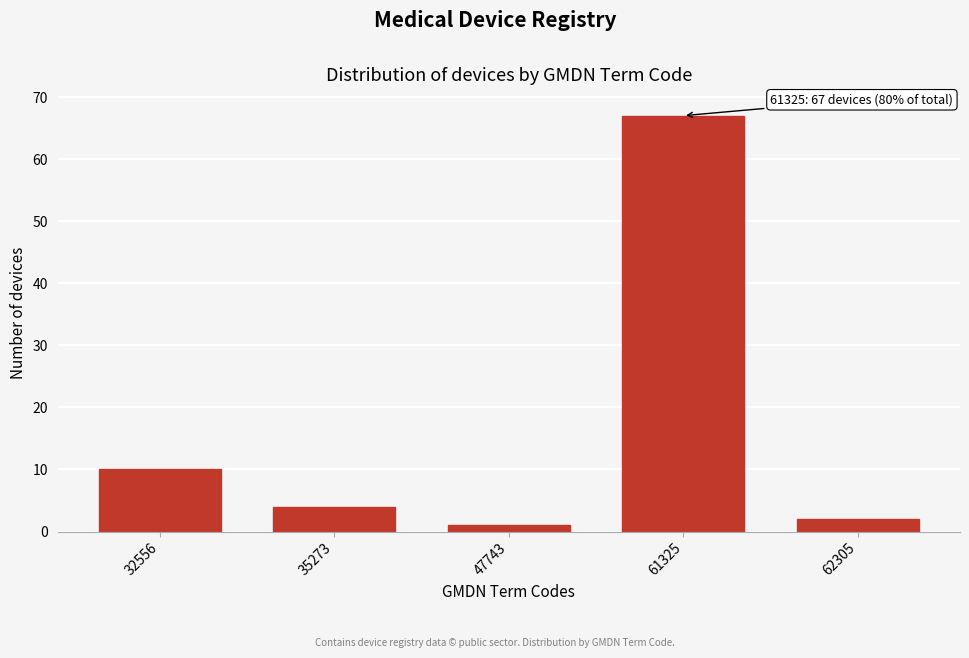

Reading right to left, list all the values displayed in this chart.

62305=2	61325=67	47743=1	35273=4	32556=10